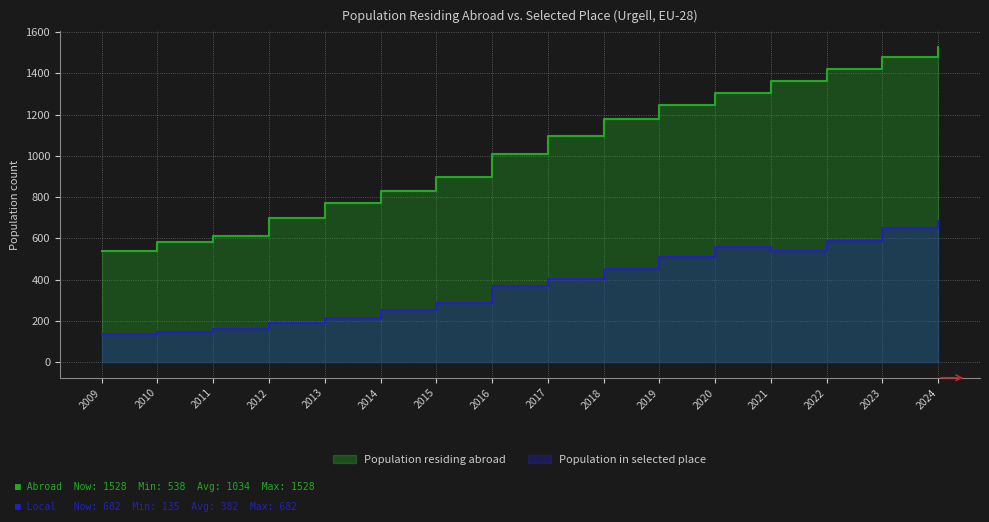

What is the value of the Population in selected place point at the 14th from the left?

587